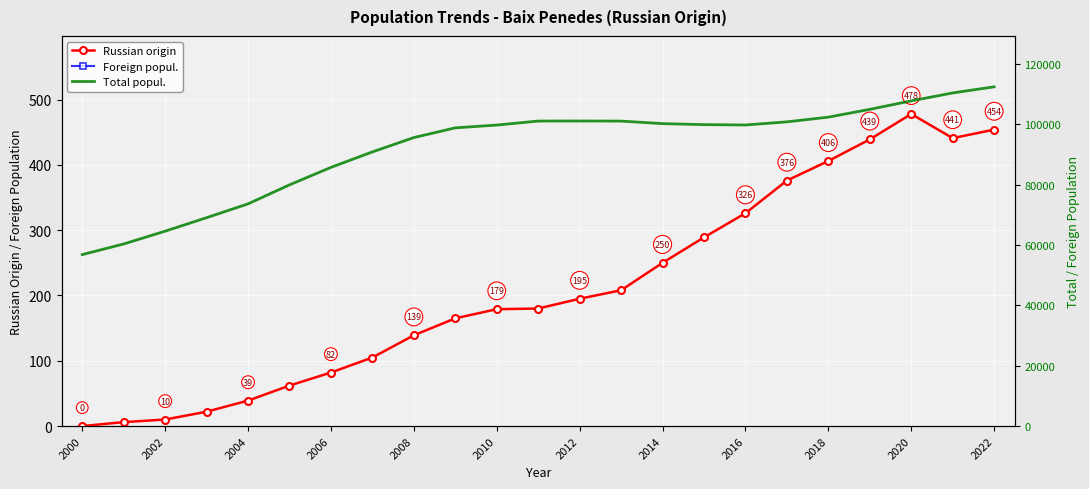

Which category has the lowest value across all series?

2000